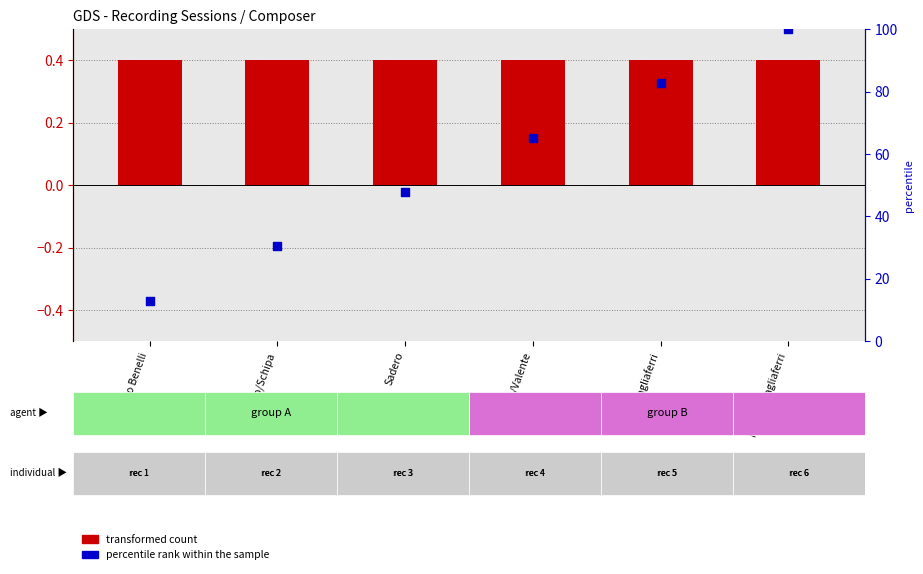

What are all the series names shown in the legend?

transformed count, percentile rank within the sample